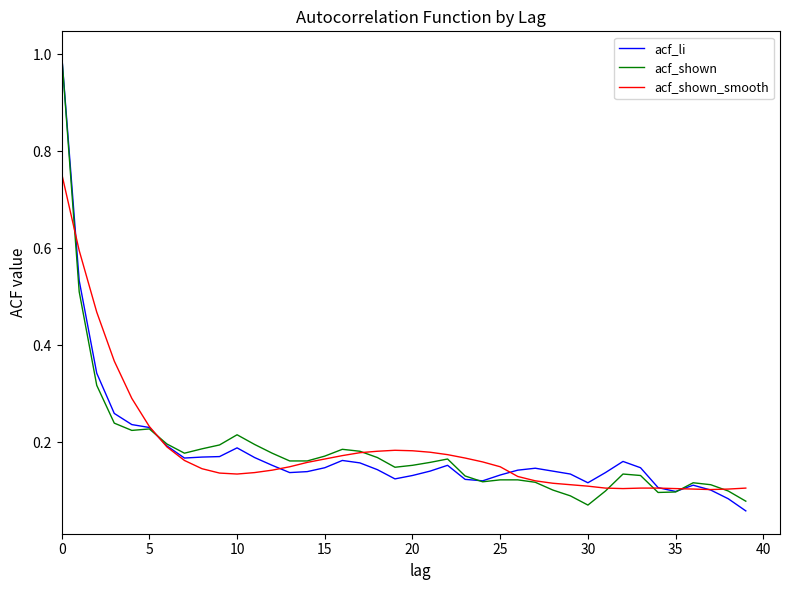

What is the sum of all acf_shown_smooth values?

7.5